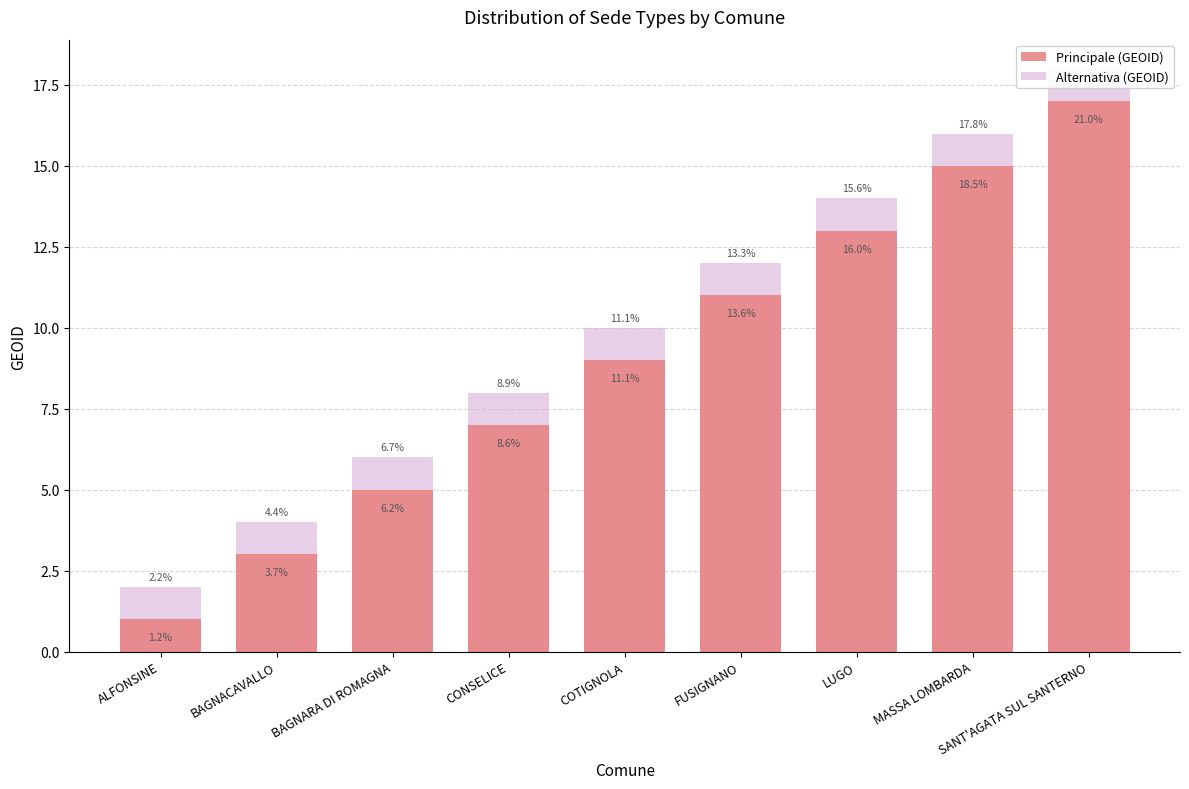

True or false: Alternativa (GEOID) has a value of 8 at MASSA LOMBARDA.

False